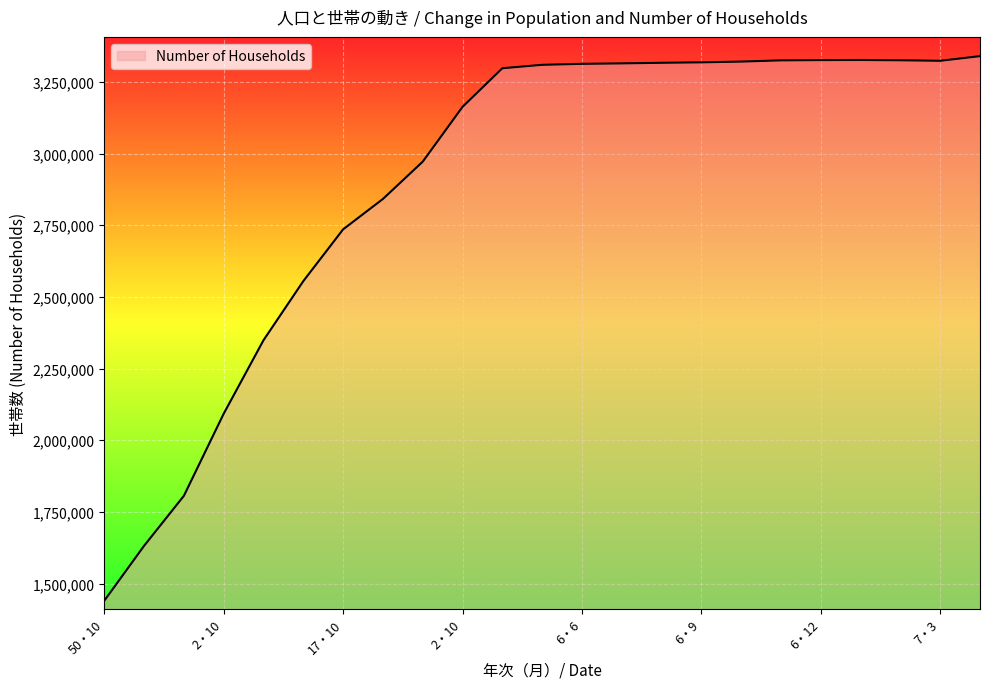

What is the greatest value displayed?

3339693